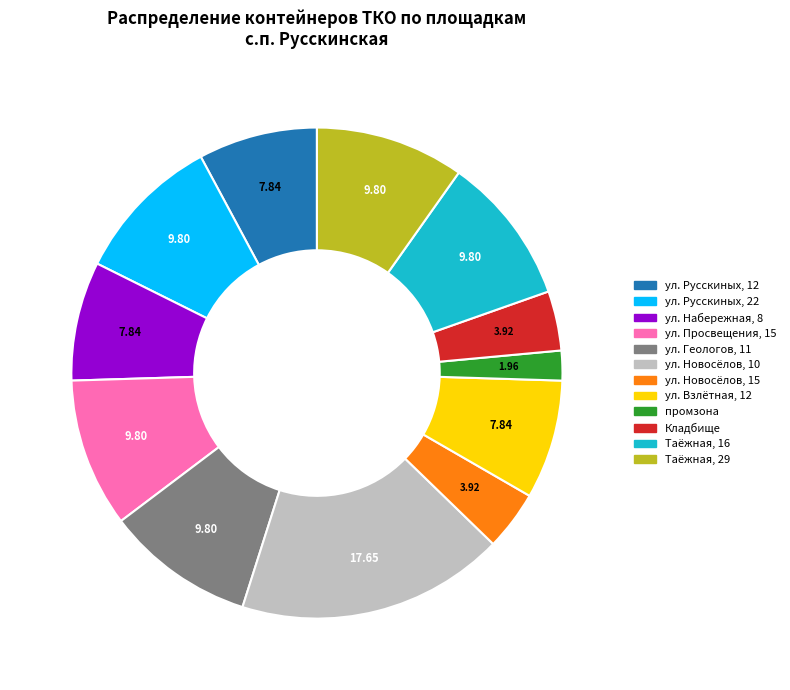

Count the number of slices in the pie.

12